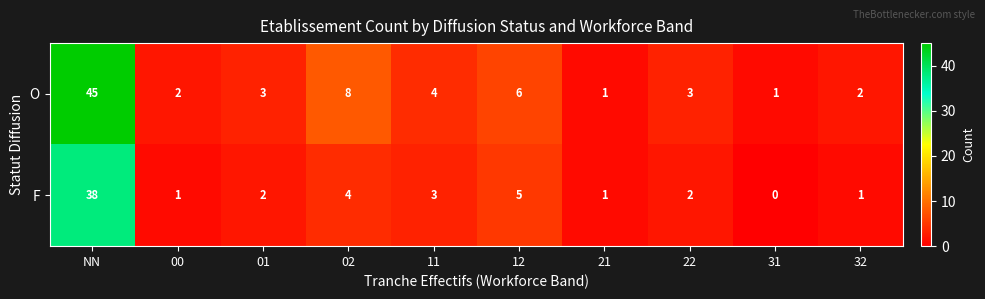

Reading left to right, extract all data points from this chart.

O: NN=45	00=2	01=3	02=8	11=4	12=6	21=1	22=3	31=1	32=2
F: NN=38	00=1	01=2	02=4	11=3	12=5	21=1	22=2	31=0	32=1